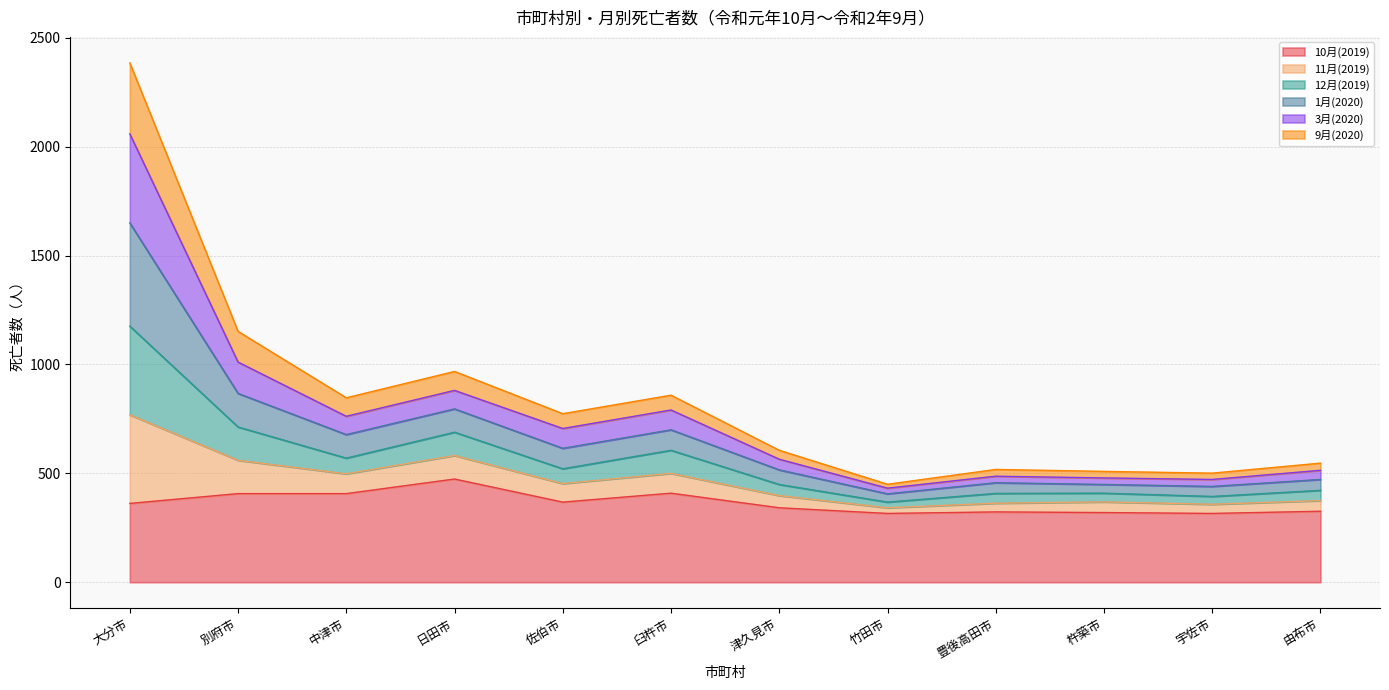

At which category is the sum across all series the highest?

大分市